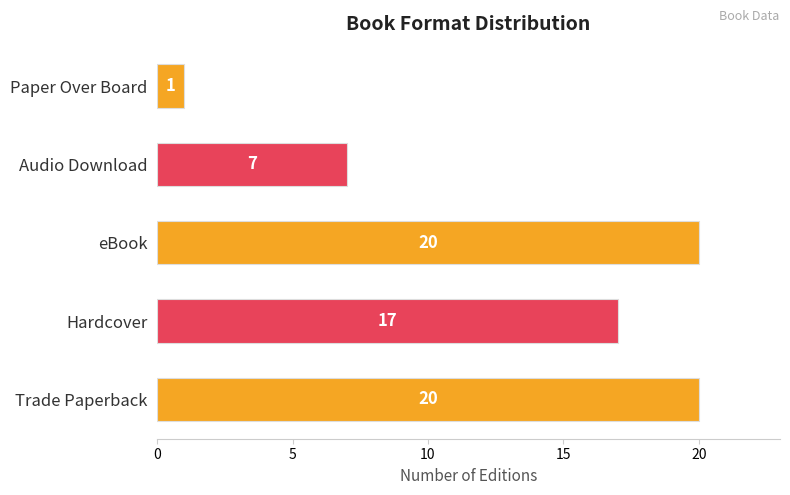

What is the difference between the maximum and minimum values?

19